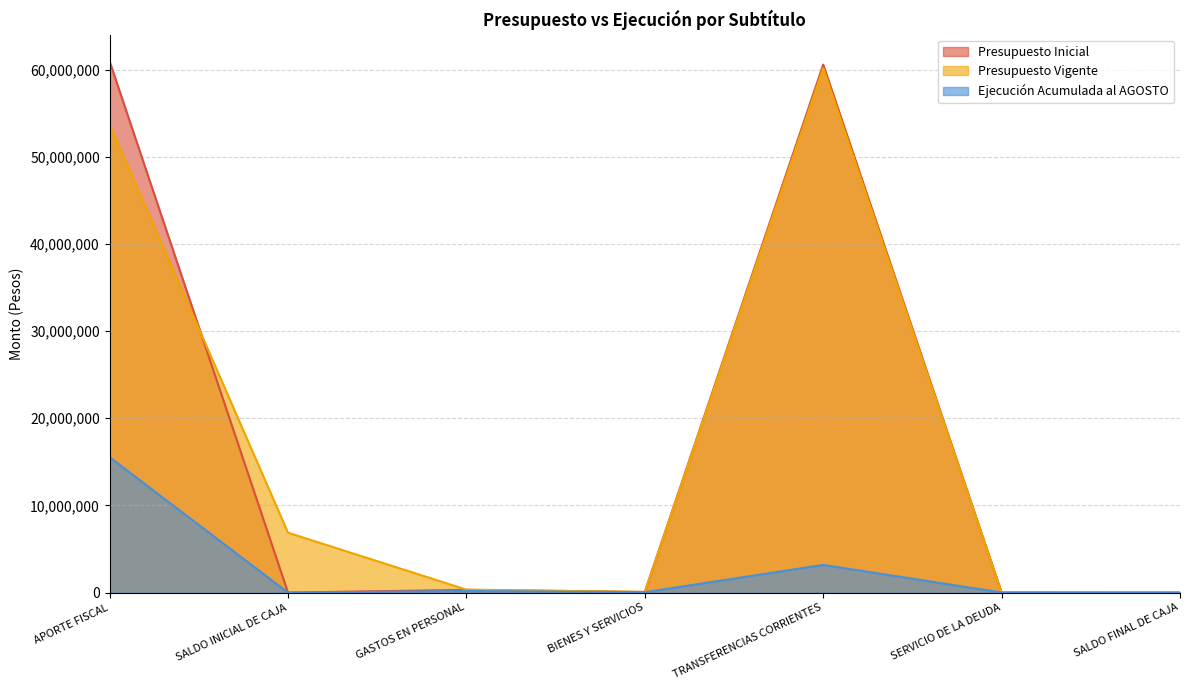

How many intersections are there between Presupuesto Inicial and Ejecución Acumulada al AGOSTO?

2